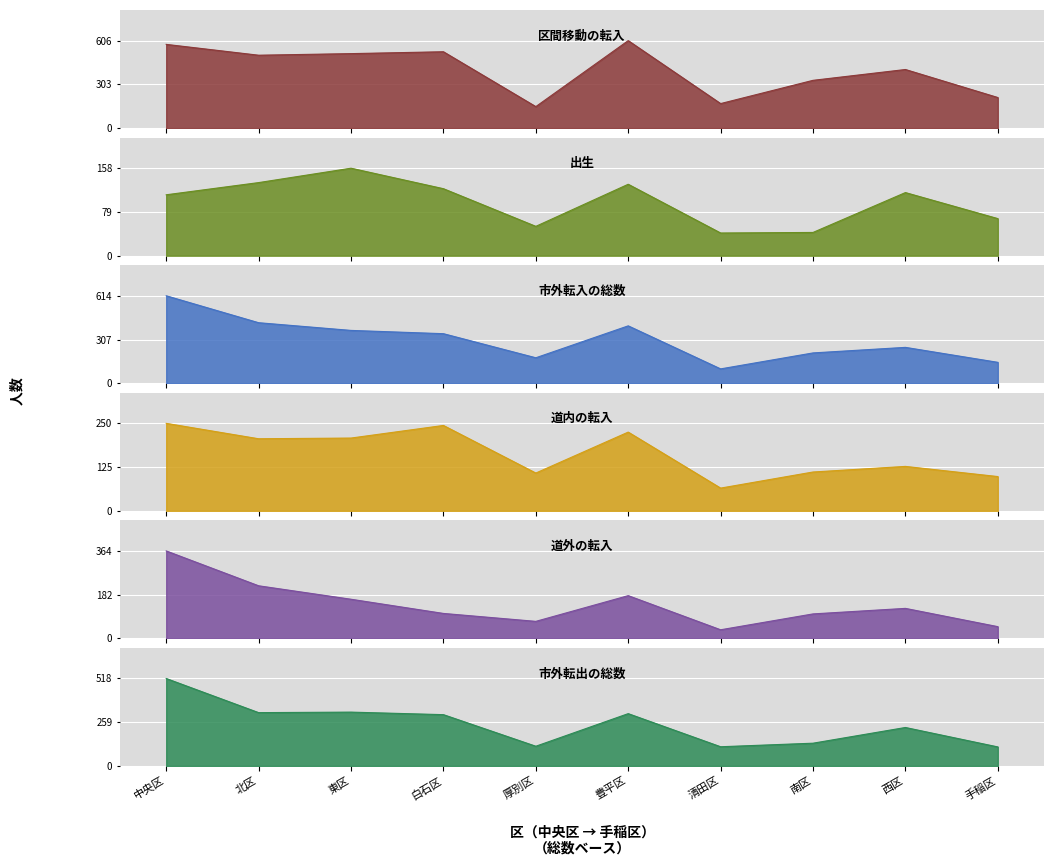

What is the total value across all series at 白石区?

1650